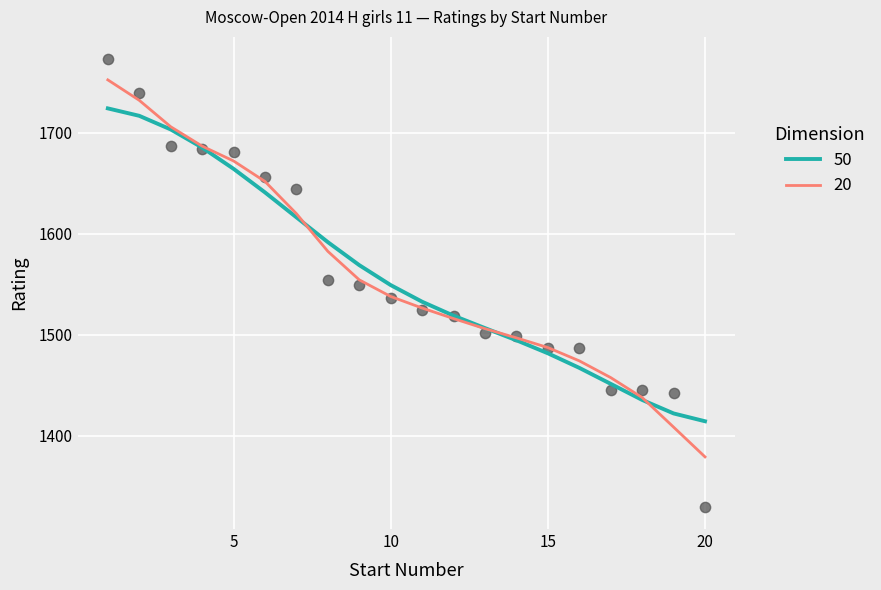

Approximately how many times larger is the value at 17 compared to 12?

1.0